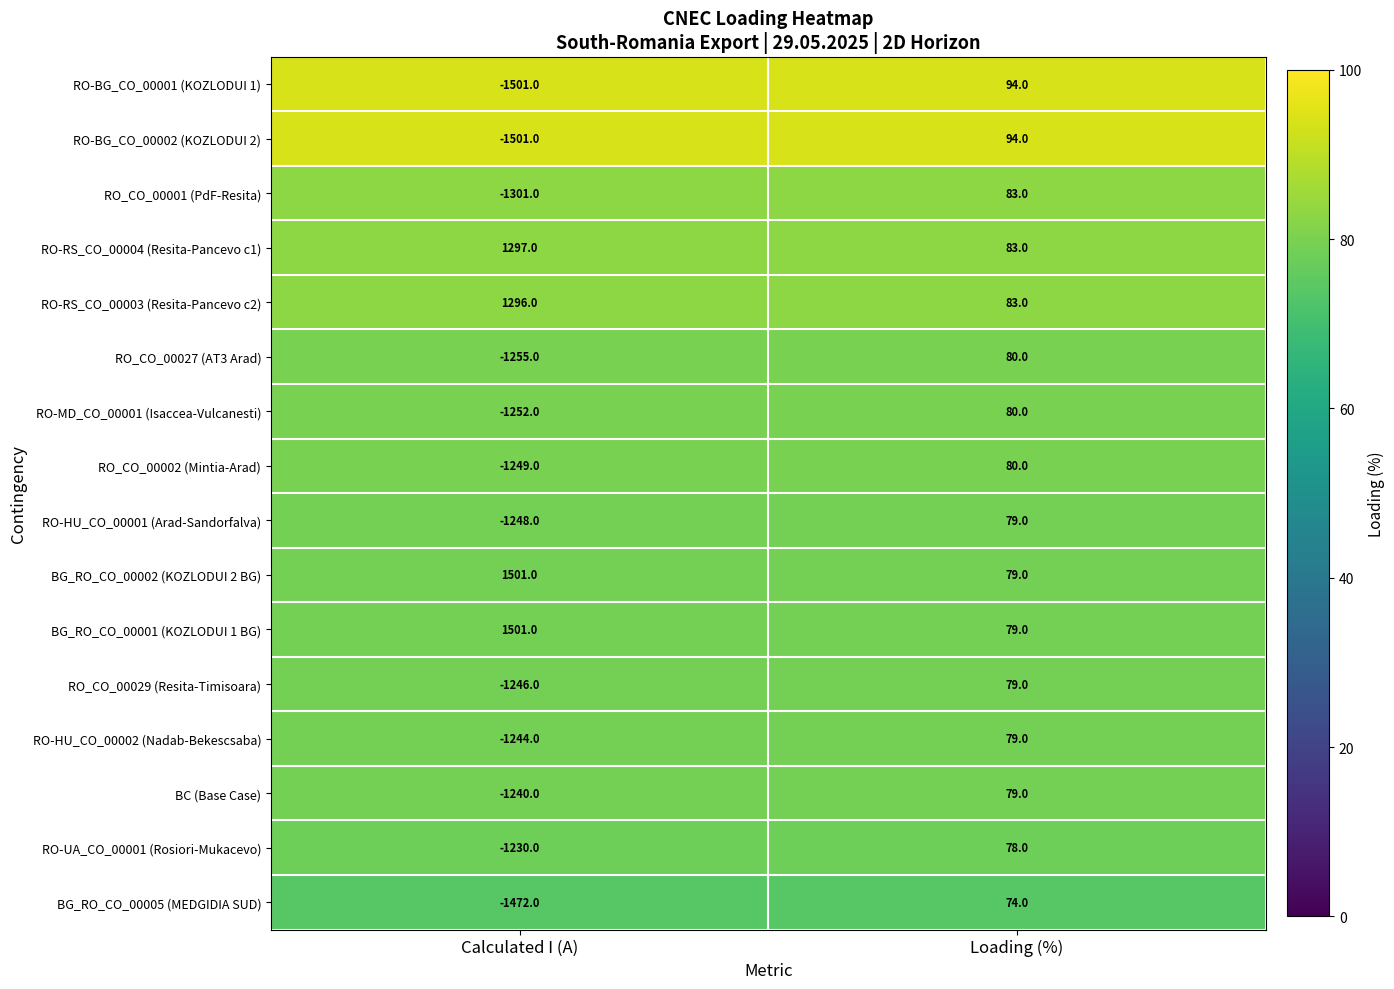

Is the value of RO_CO_00027 (AT3 Arad) at Calculated I (A) greater than the value of RO_CO_00001 (PdF-Resita) at Loading (%)?

No